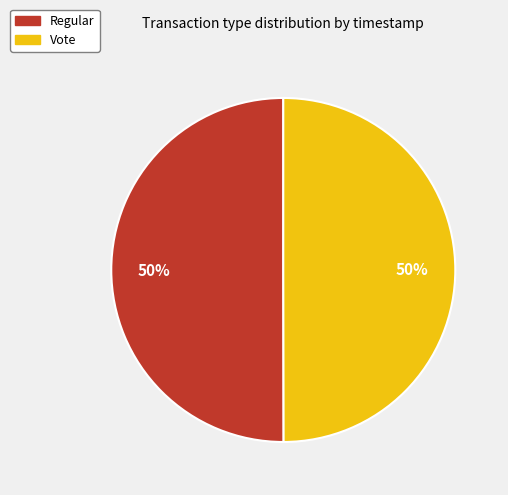

Approximately how many times larger is the value at Vote compared to Regular?

1.0